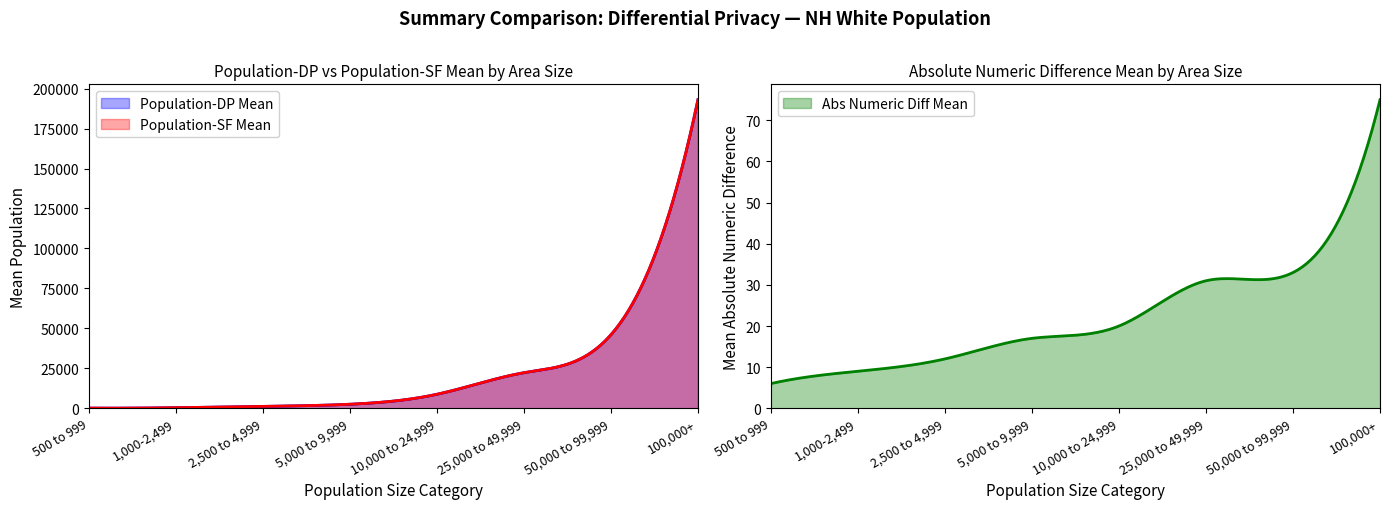

True or false: Population-DP Mean and Abs Numeric Diff Mean intersect in this chart.

False